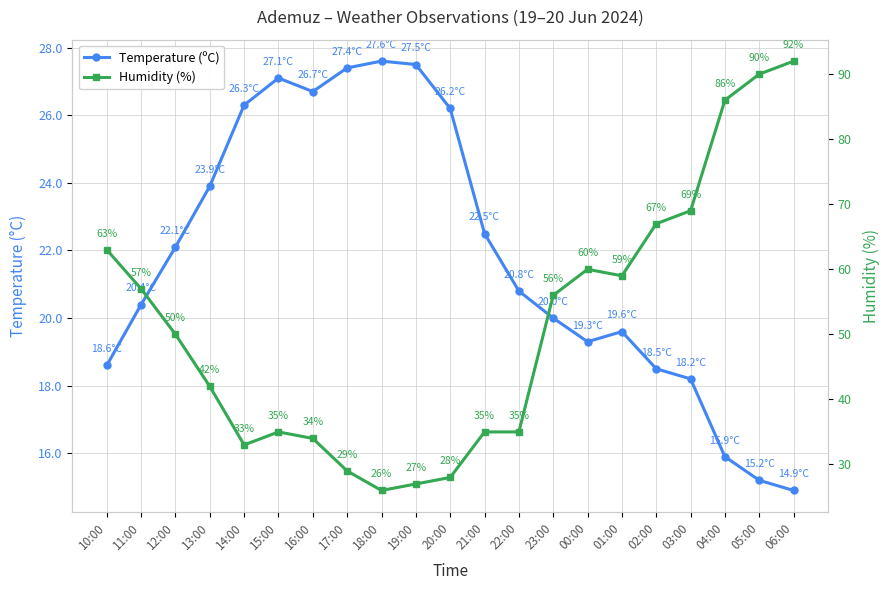

How many intersections are there between Temperature (ºC) and Humidity (%)?

2